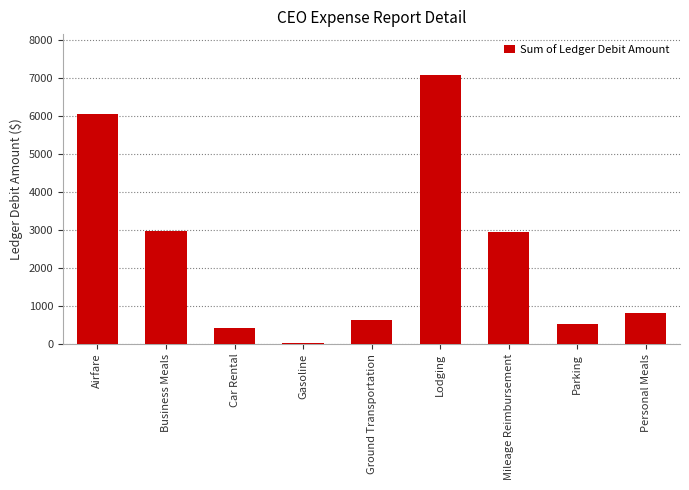

Between Parking and Business Meals, which is larger?

Business Meals